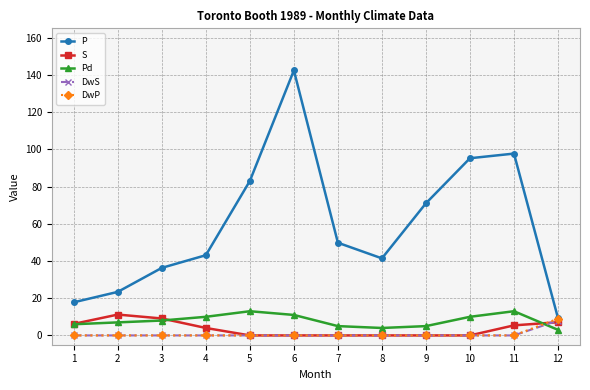

What is the value of the P point at the 7th from the left?

49.8